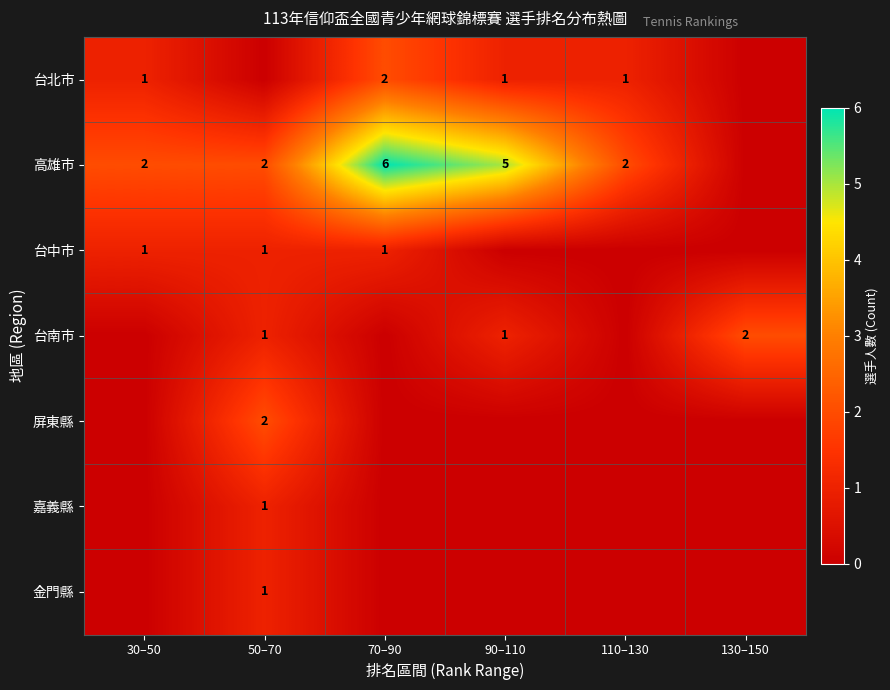

What is the sum of the 高雄市 values at 50–70 and 70–90?

8